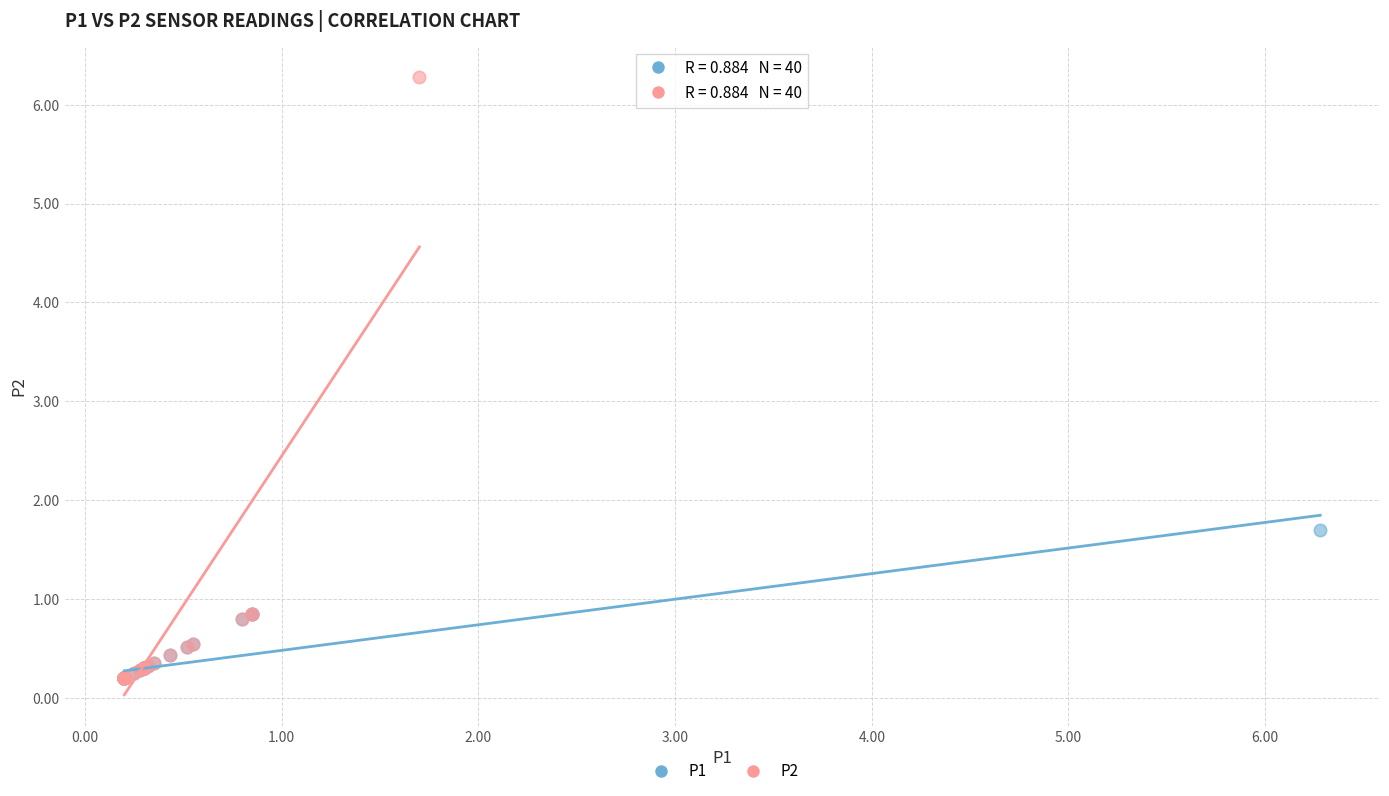

Which series contains the highest Y value?

P2